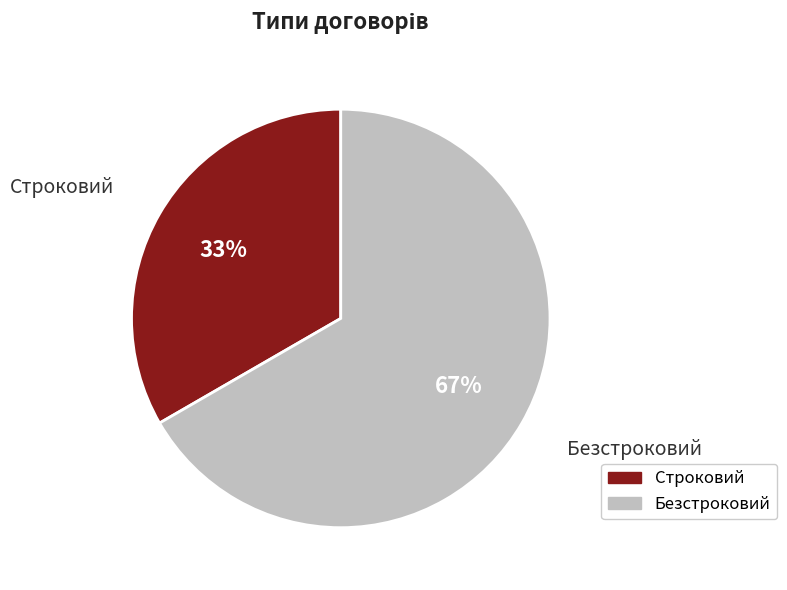

Do Безстроковий and Строковий together represent more than half of the pie?

Yes